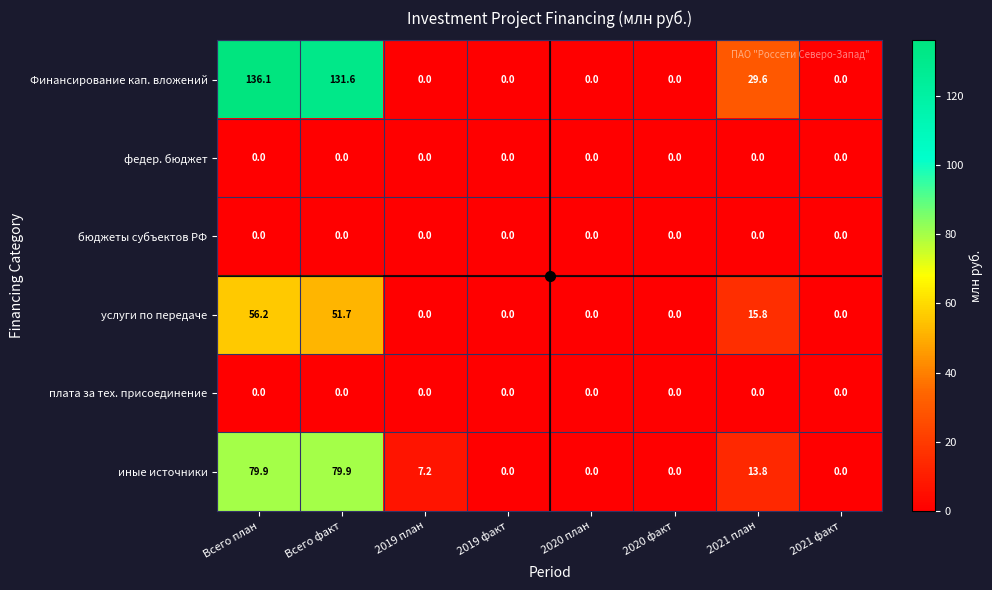

The Финансирование кап. вложений series shows 187.2 at Всего факт. True or false?

False